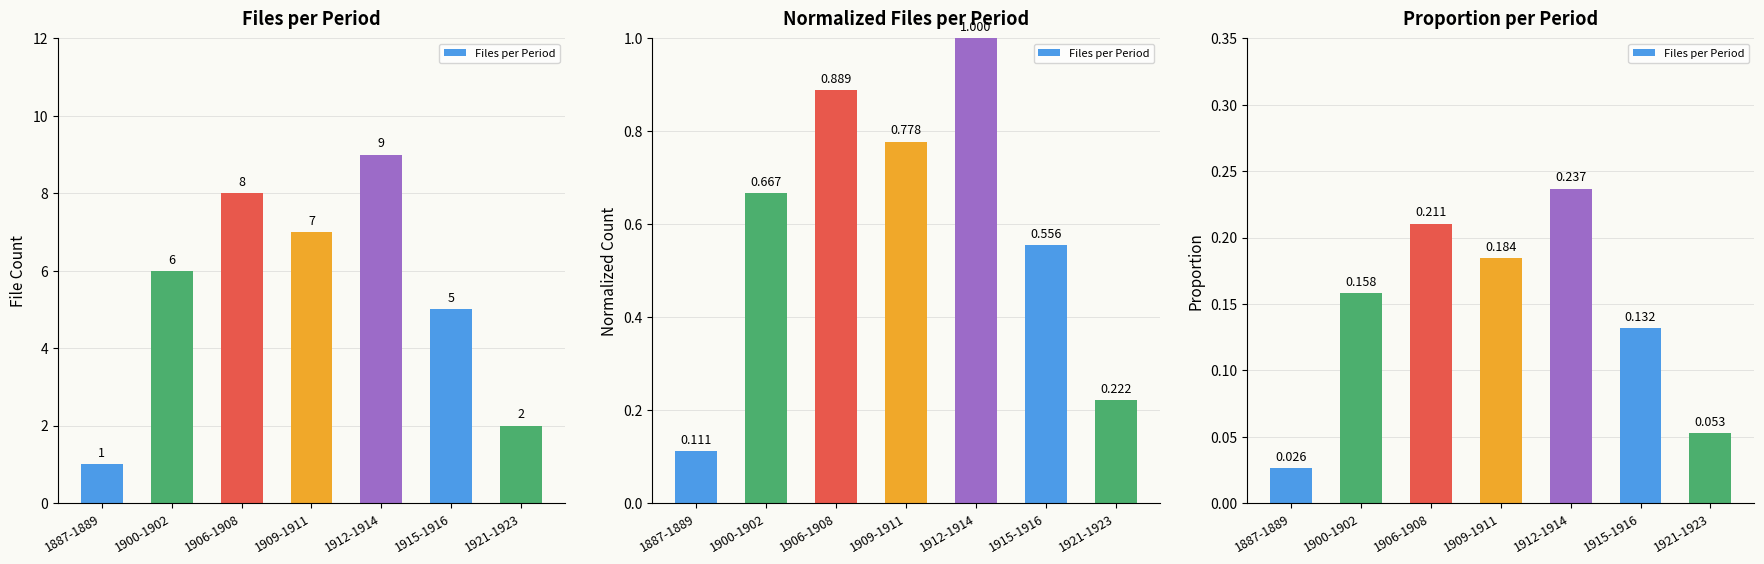

Reading right to left, transcribe all the data shown in this chart.

1921-1923=0.1	1915-1916=0.1	1912-1914=0.2	1909-1911=0.2	1906-1908=0.2	1900-1902=0.2	1887-1889=0.0